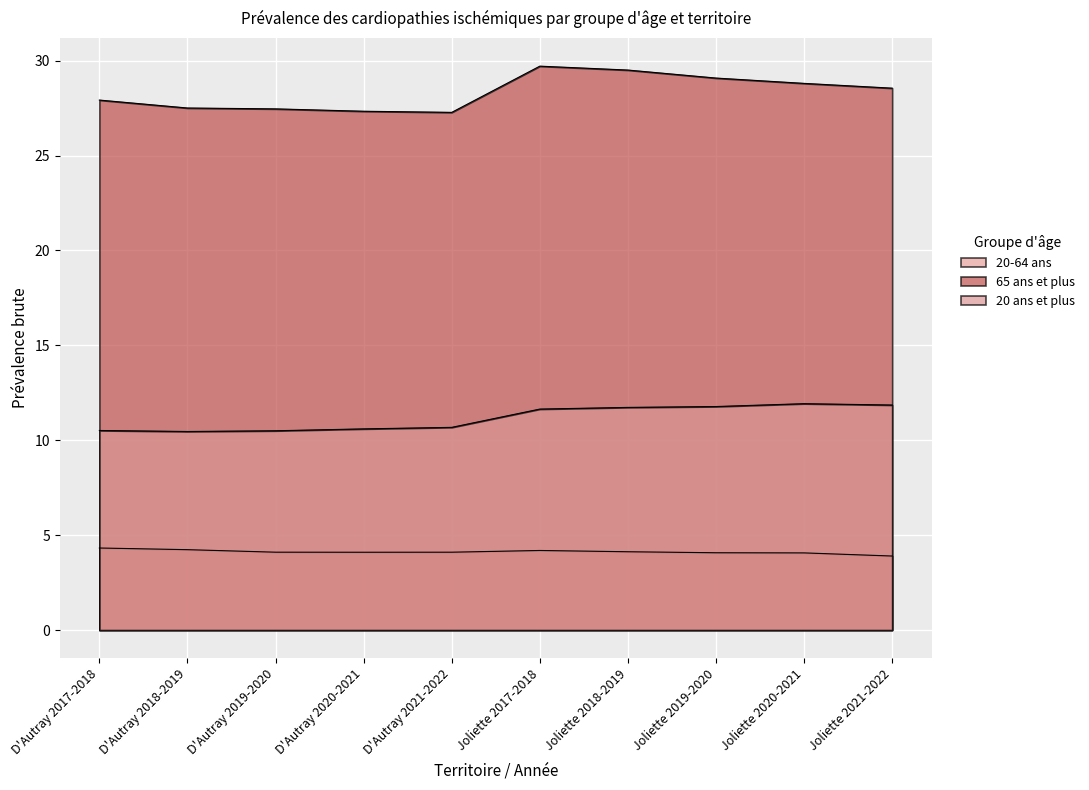

Where does the 20-64 ans series first go above 4?

D'Autray 2017-2018